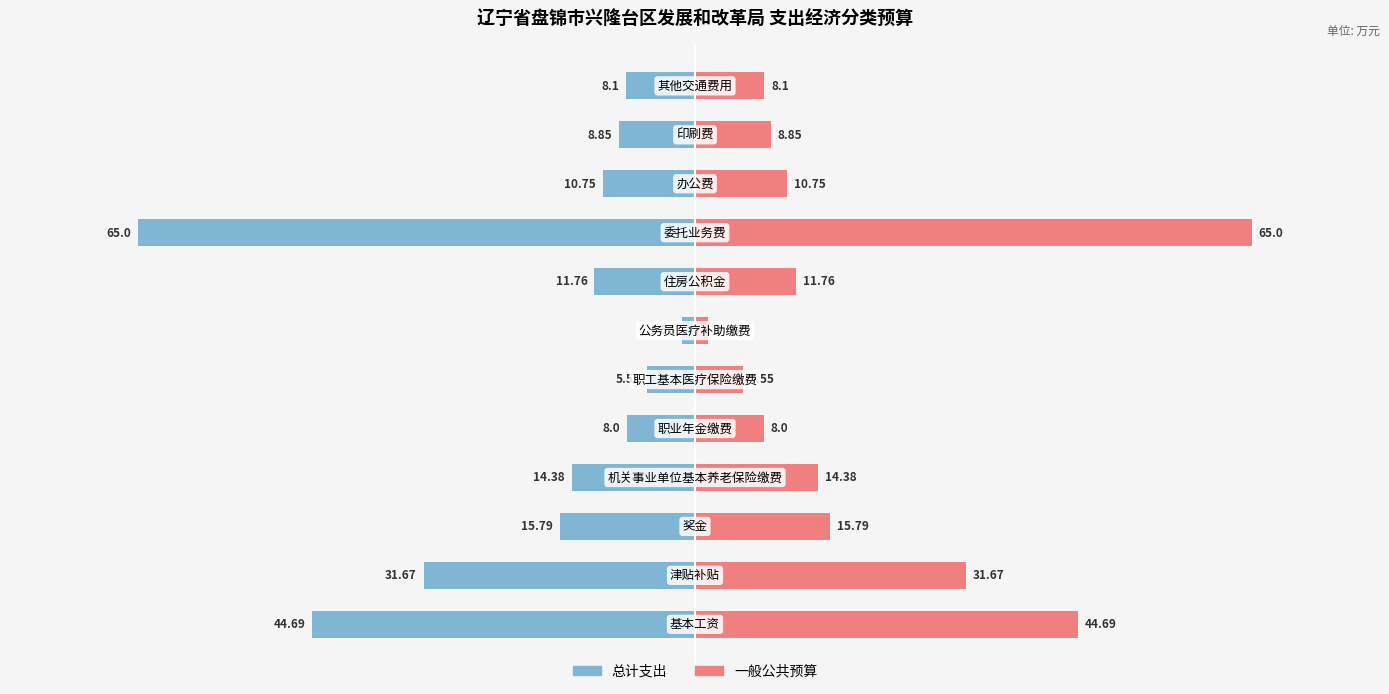

Reading left to right, transcribe all the data shown in this chart.

总计: 0=-44.7	1=-31.7	2=-15.8	3=-14.4	4=-8.0	5=-5.5	6=-1.6	7=-11.8	8=-65.0	9=-10.8	10=-8.8	11=-8.1
一般公共预算: 0=44.7	1=31.7	2=15.8	3=14.4	4=8.0	5=5.5	6=1.6	7=11.8	8=65.0	9=10.8	10=8.8	11=8.1